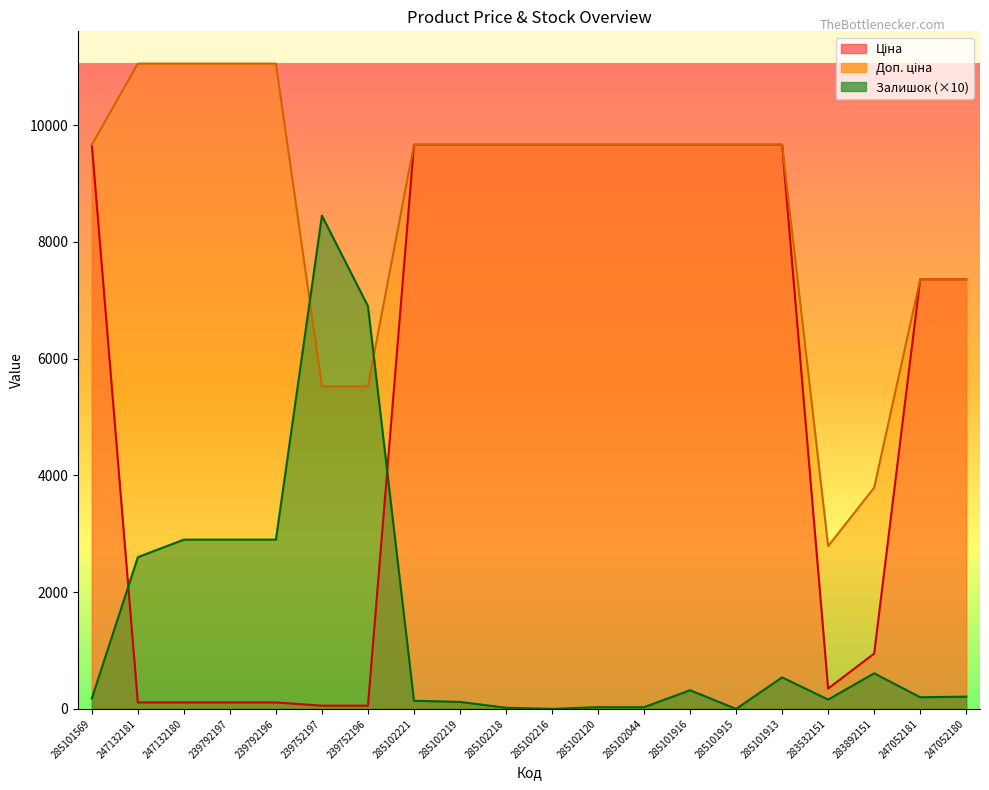

What is the average value of the Залишок series?

1460.5